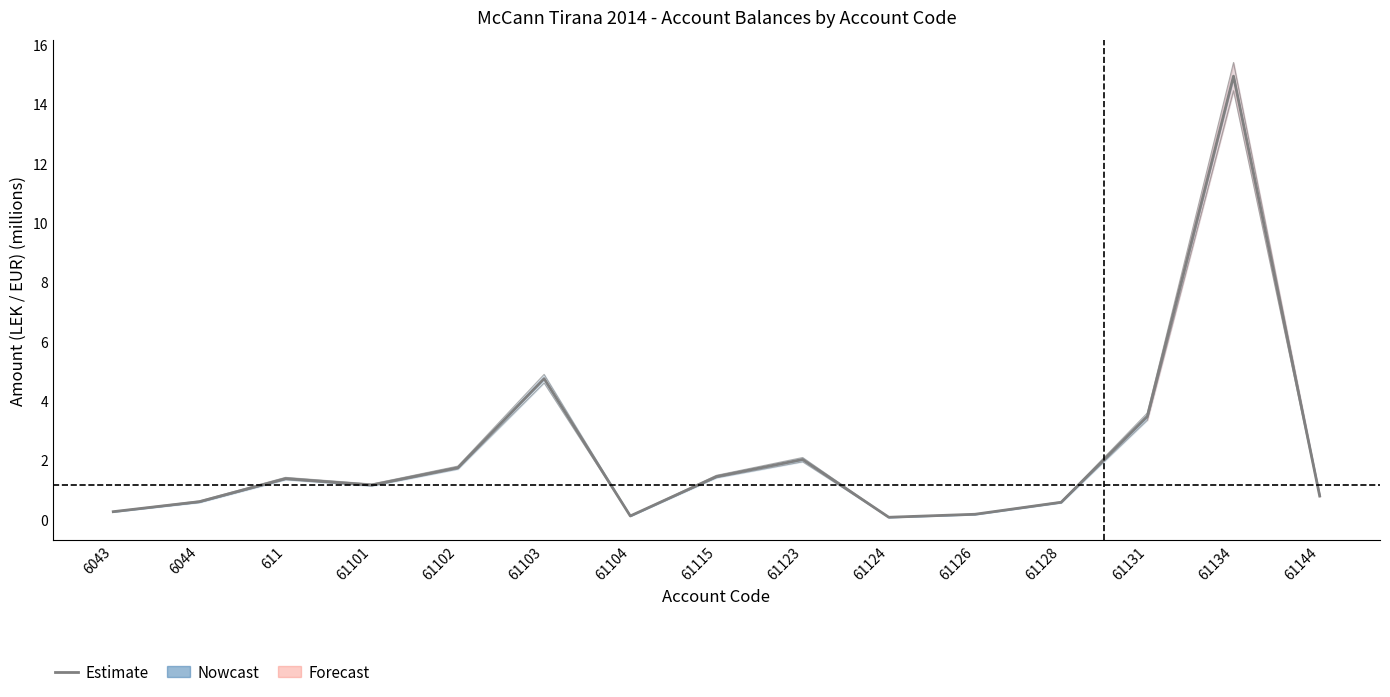

Which label corresponds to the smallest value in the chart?

61124